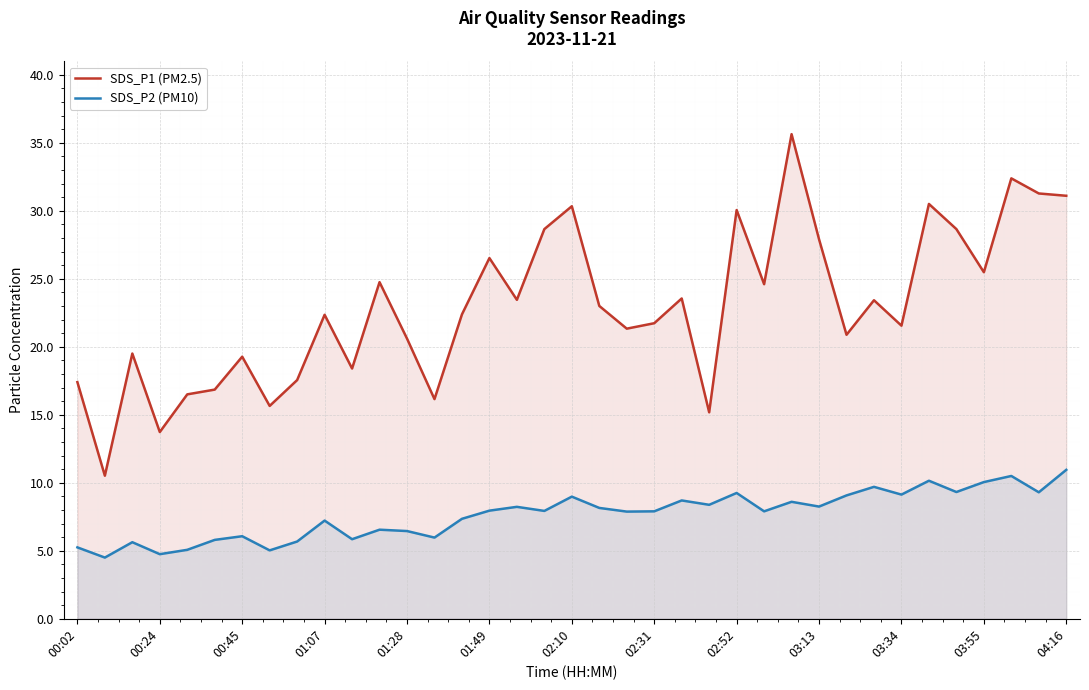

What is the sum of all SDS_P1 (PM2.5) values?

848.8